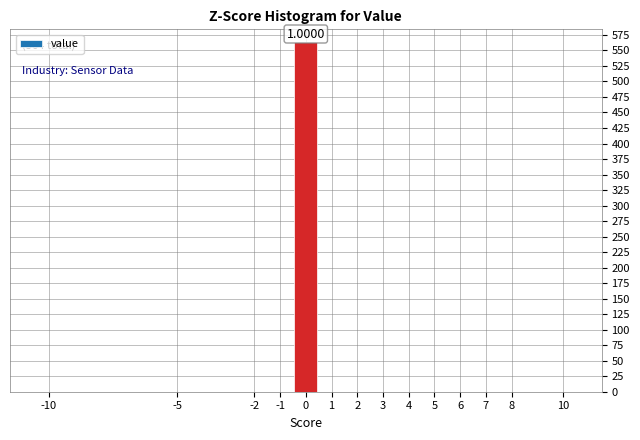

Over which range of the x-axis is the bar tallest?

-0.5 to 0.5